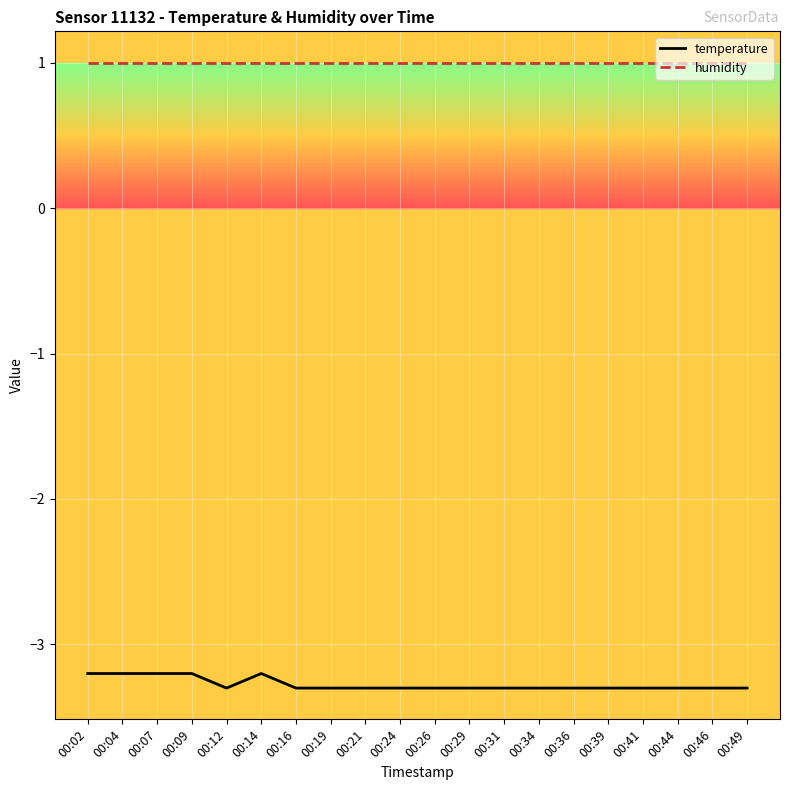

What is the smallest value displayed?

-3.3